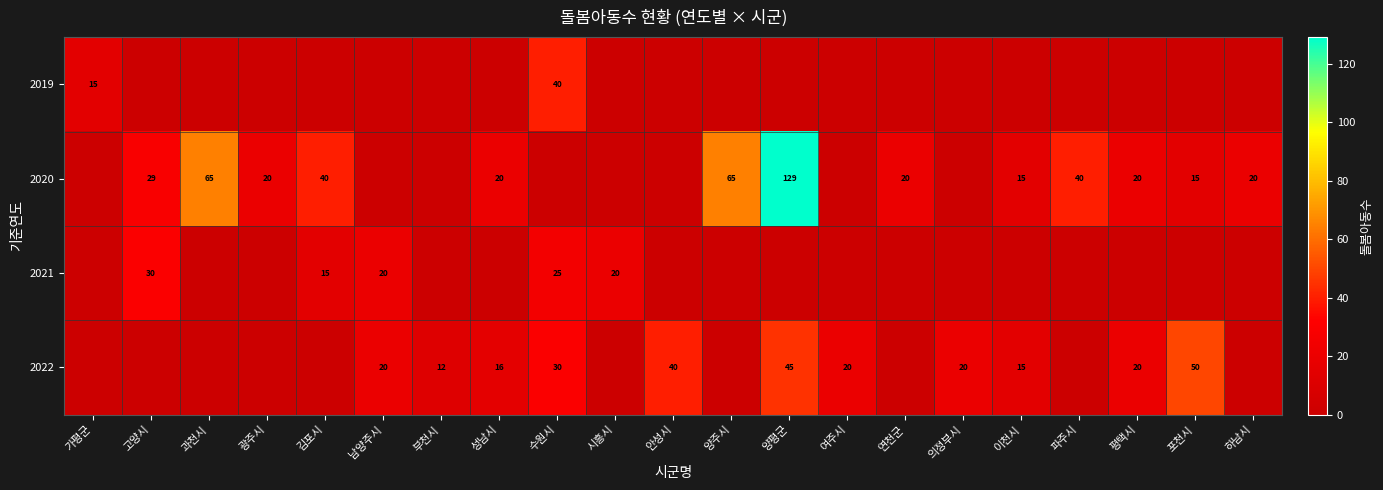

True or false: 2020 has a value of 20 at 연천군.

True